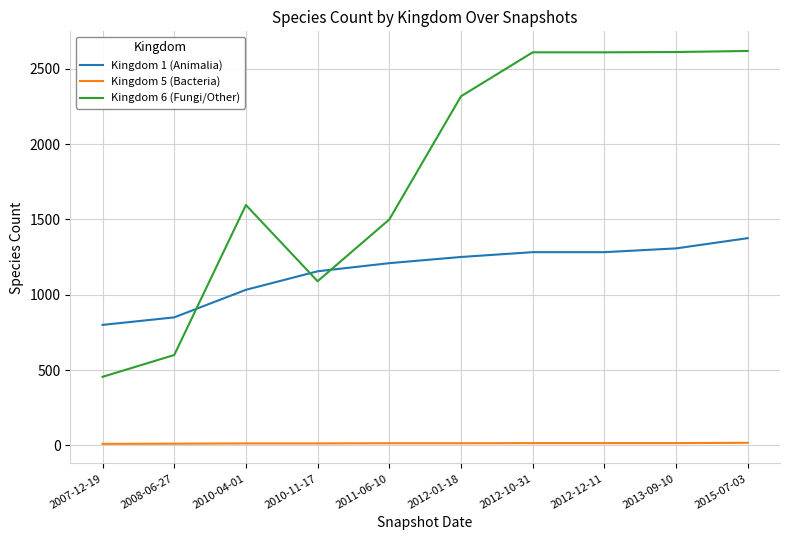

The Kingdom 6 (Fungi/Other) series shows 2612 at 2013-09-10. True or false?

True